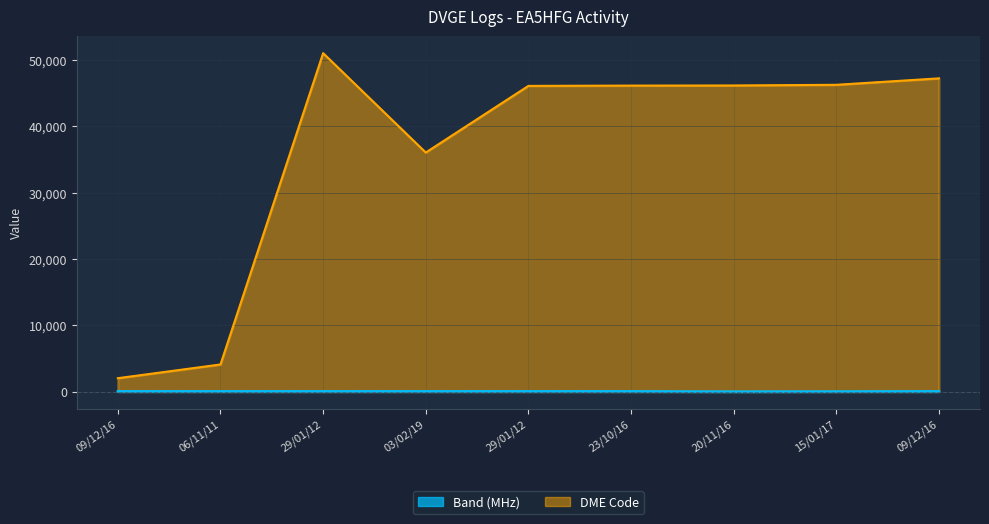

How many values in the DME series exceed 46115?

4